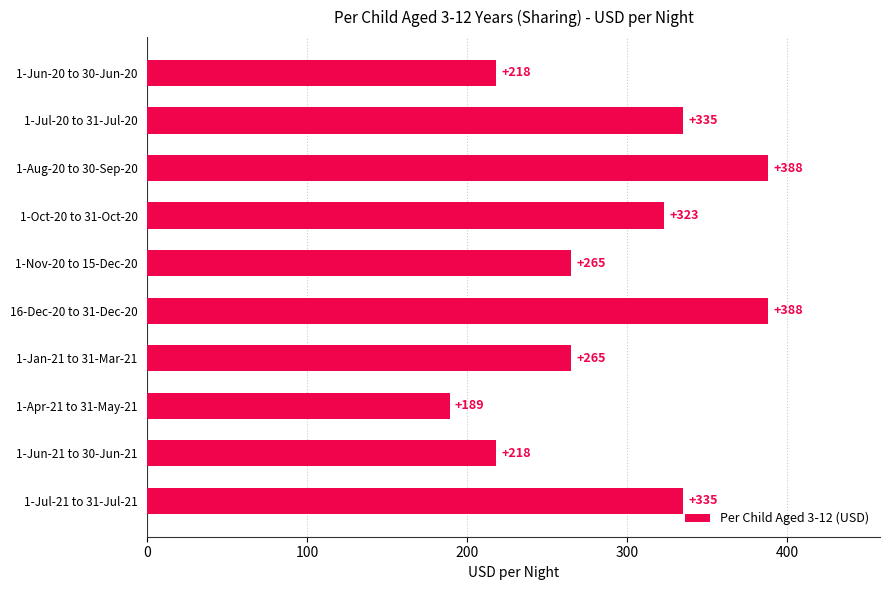

What value does the data have at 1-Jun-20 to 30-Jun-20?

218